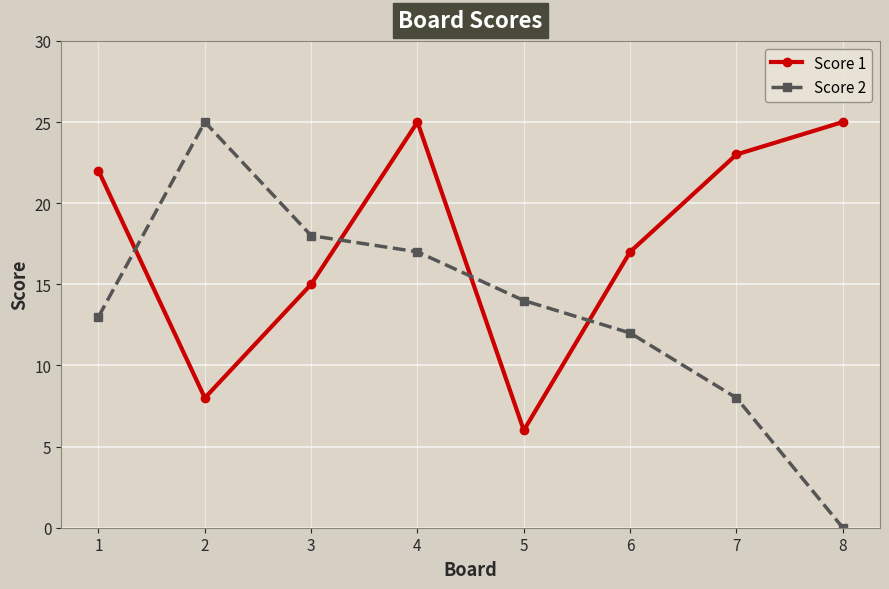

What is the value of the Score 1 point at the 7th from the left?

23